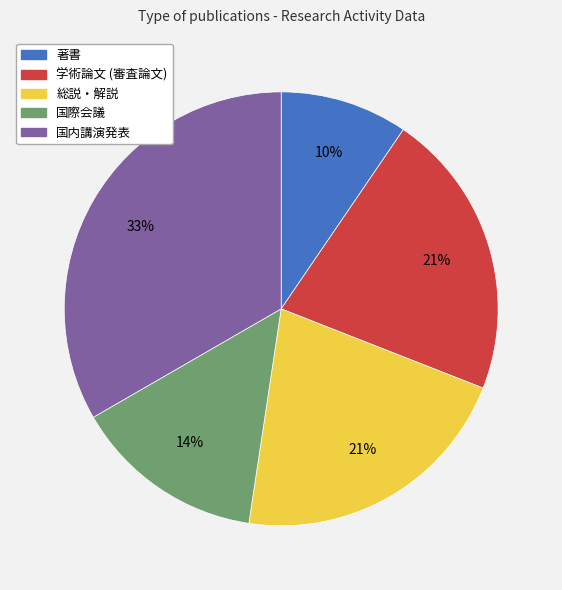

To the nearest percent, what portion does 総説・解説 represent?

21%